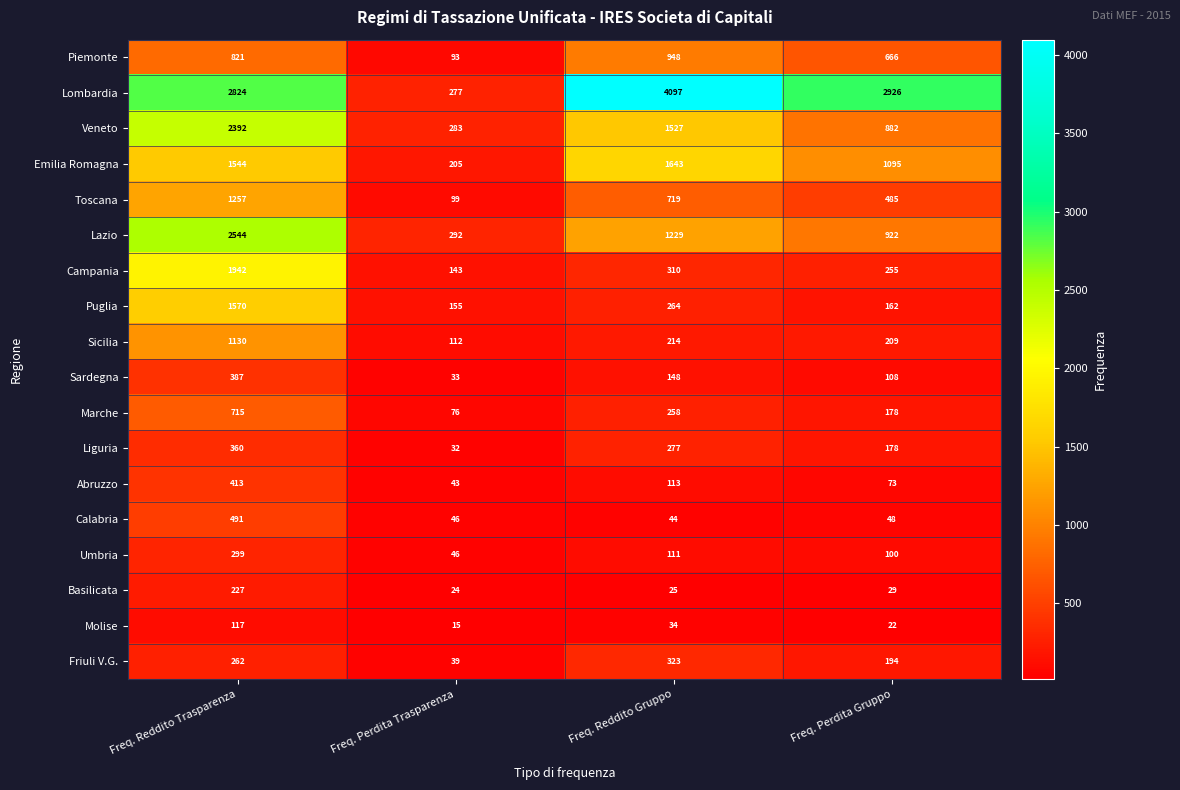

Is it true that Sicilia equals 376 at Freq. Reddito Trasparenza?

False